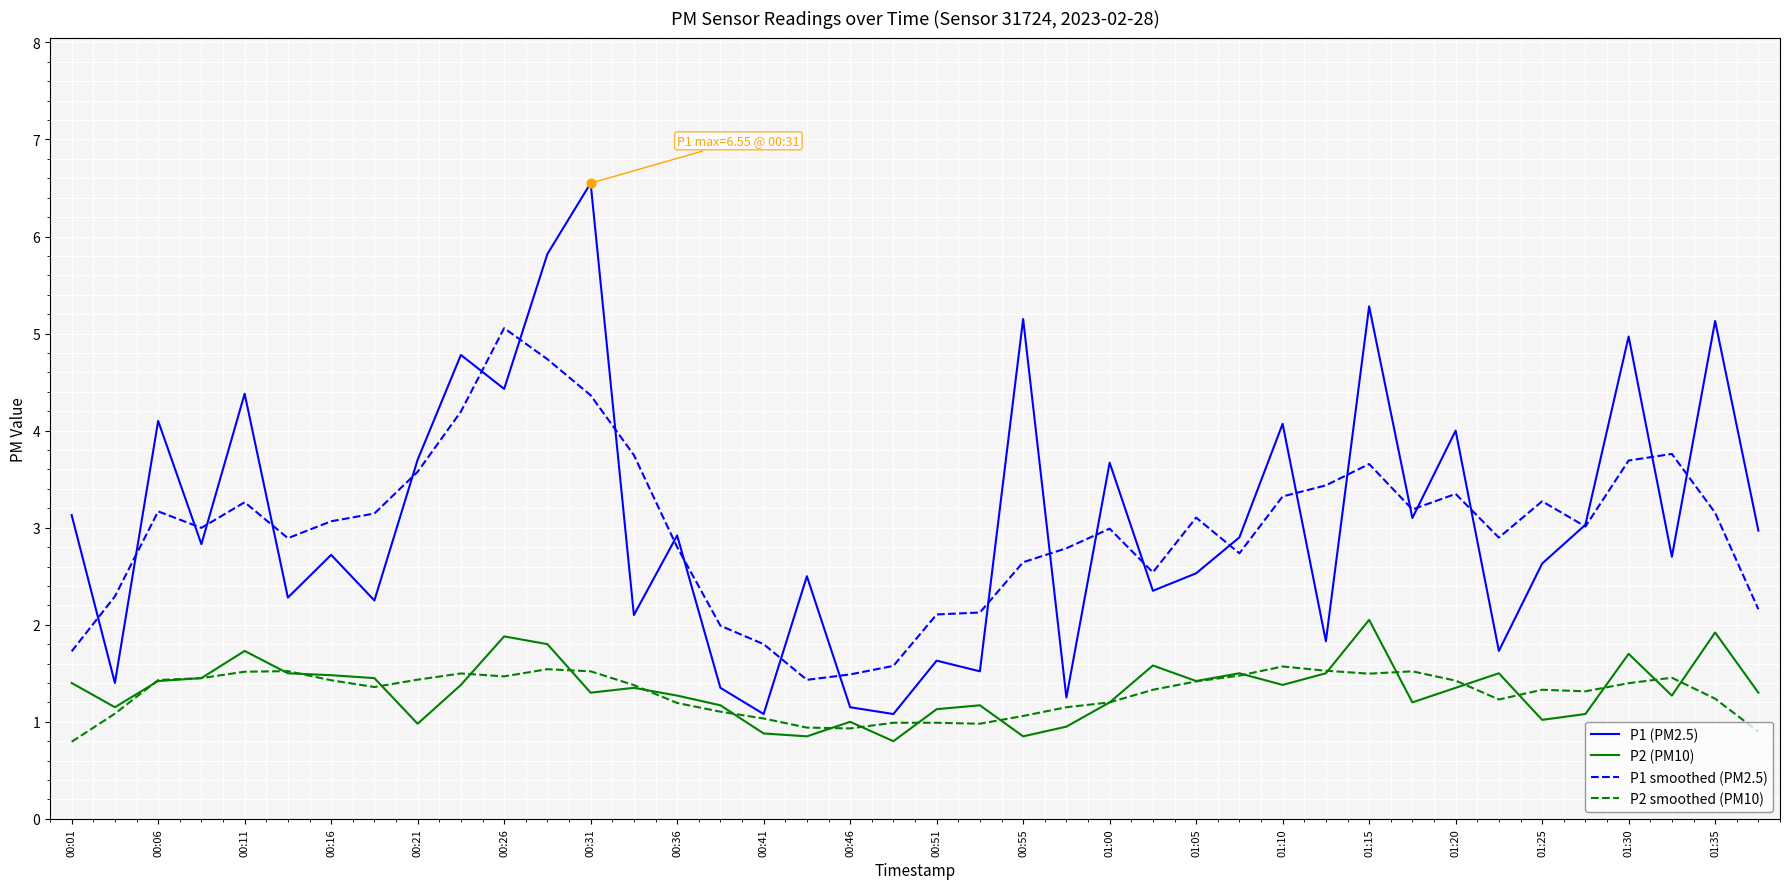

True or false: P2 smoothed (PM10) and P1 smoothed (PM2.5) intersect in this chart.

False